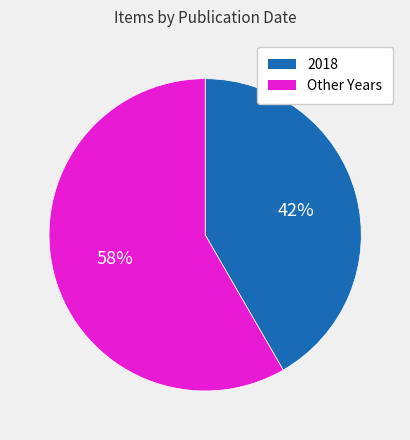

Is there a majority slice in this chart?

Yes